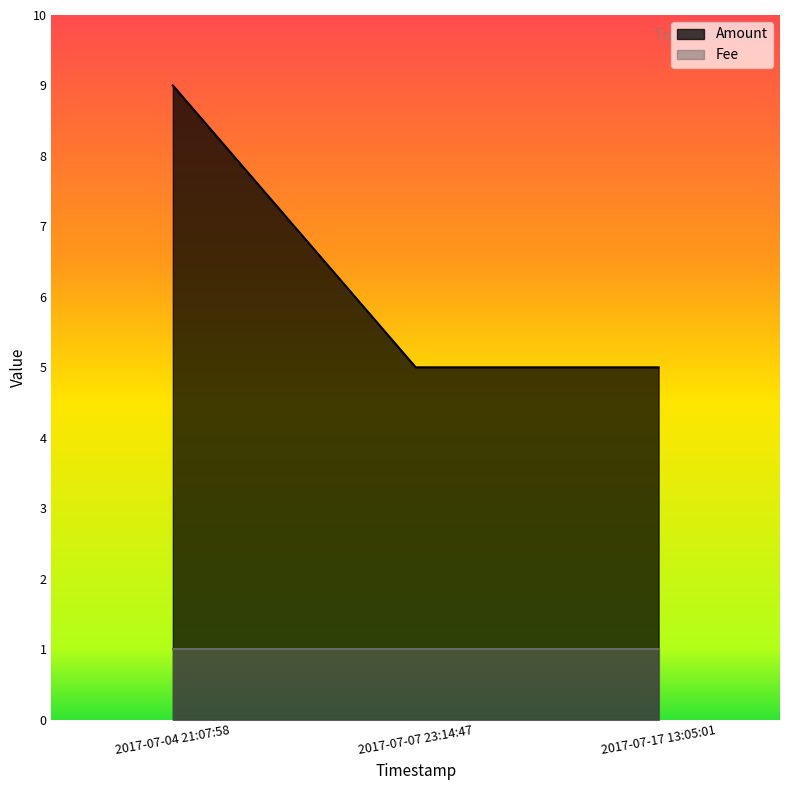

What is the change in value from 2017-07-04 21:07:58 to 2017-07-07 23:14:47?

-4